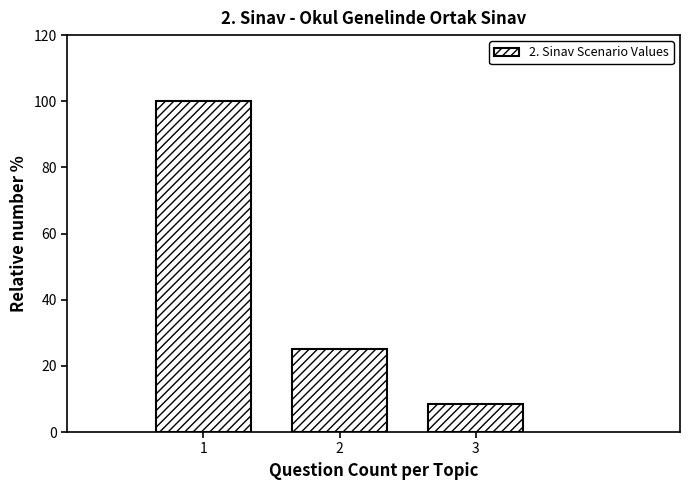

Reading left to right, extract all data points from this chart.

1=100.0	2=25.0	3=8.3